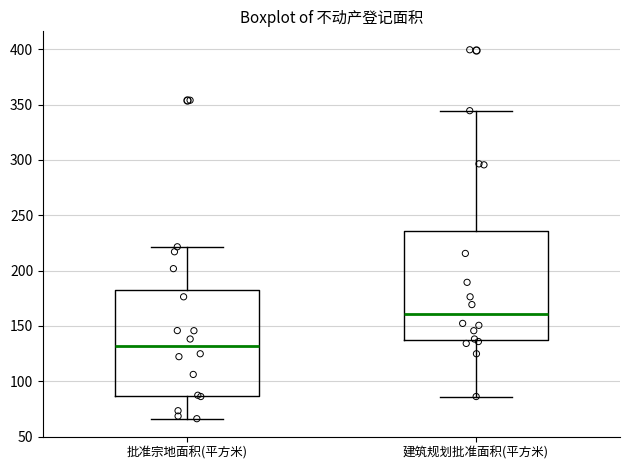

Reading left to right, transcribe this box plot: for each box, give where its median line is, the range the box spans, and where its two whiskers end, as read against the y-axis. The values are not printed on the chart, so give them approximately, as read against the axis.

批准宗地面积(平方米): median 130, box 85 to 185, whiskers 65 to 220
建筑规划批准面积(平方米): median 160, box 140 to 235, whiskers 85 to 345